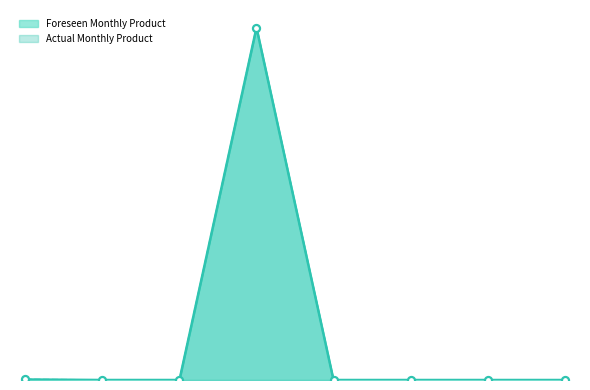

Which series has the largest total across all categories?

Foreseen Monthly Product